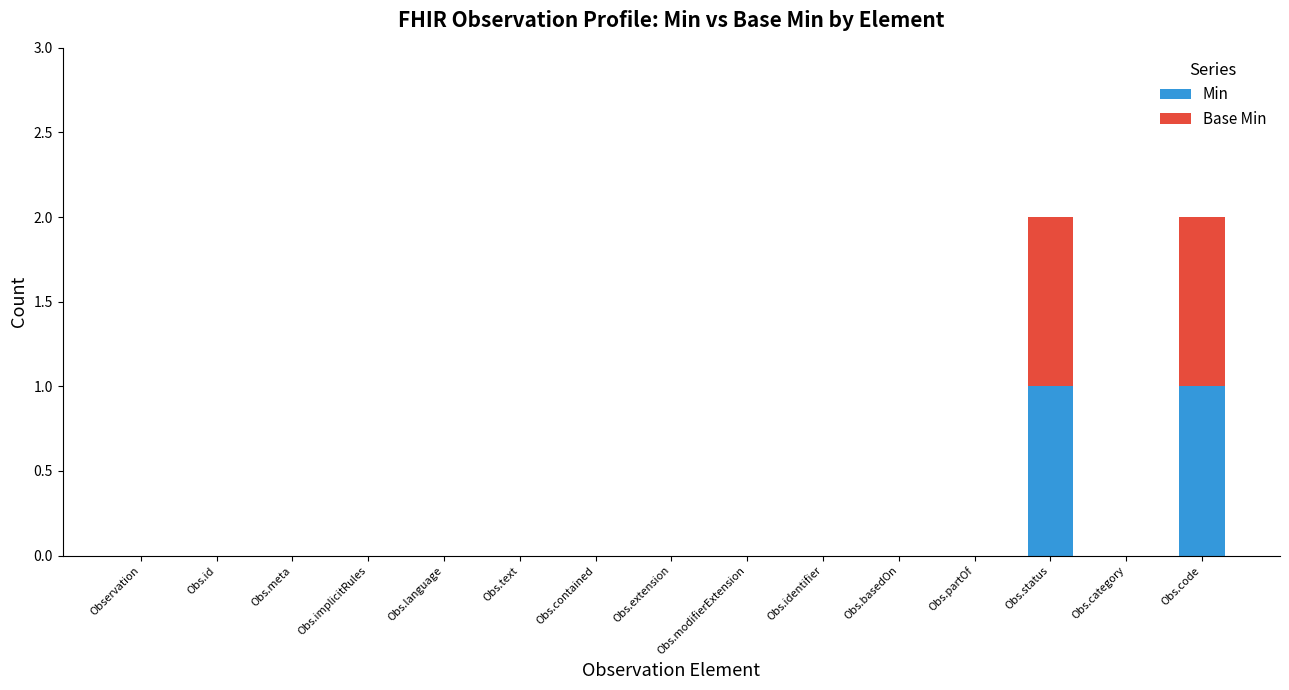

Is it true that Min equals 1 at Obs.partOf?

False